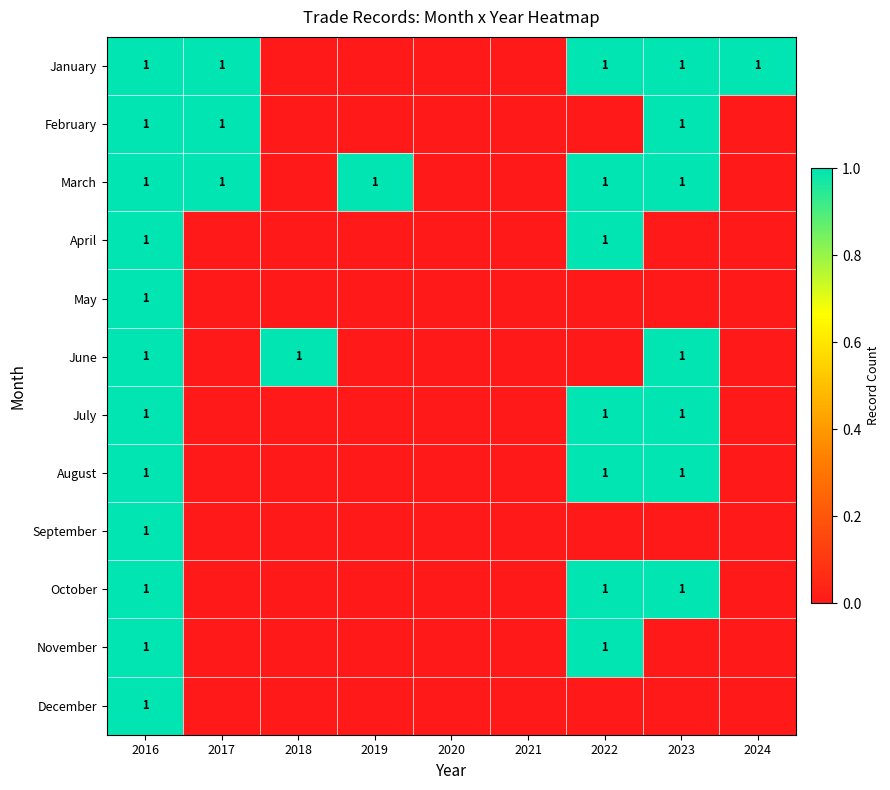

Which series has the largest total across all categories?

January